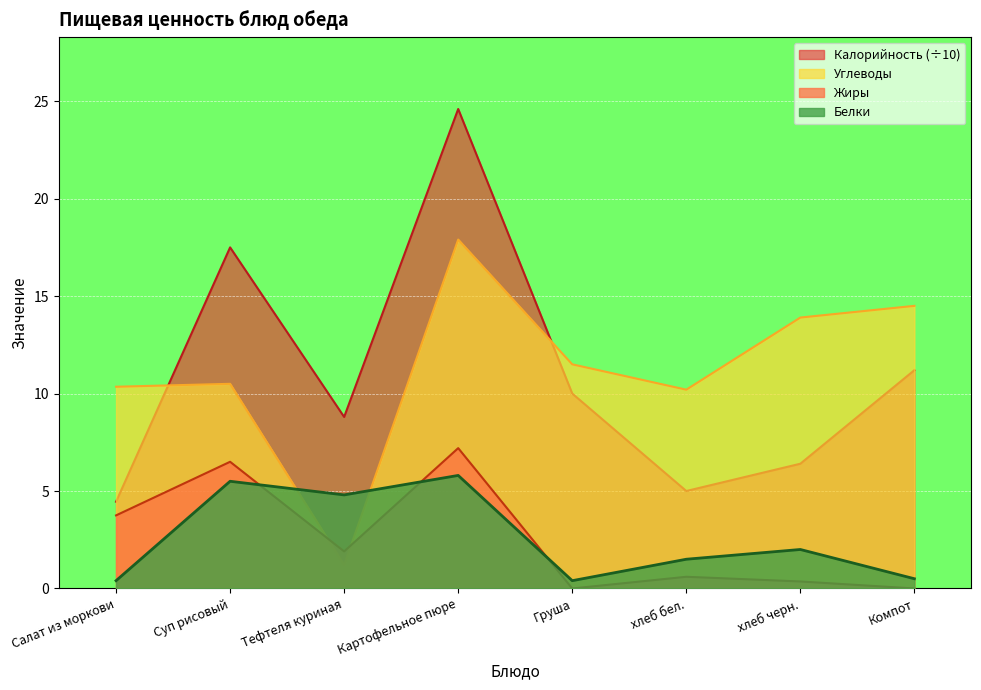

At which label is Углеводы closest to 9?

хлеб бел.